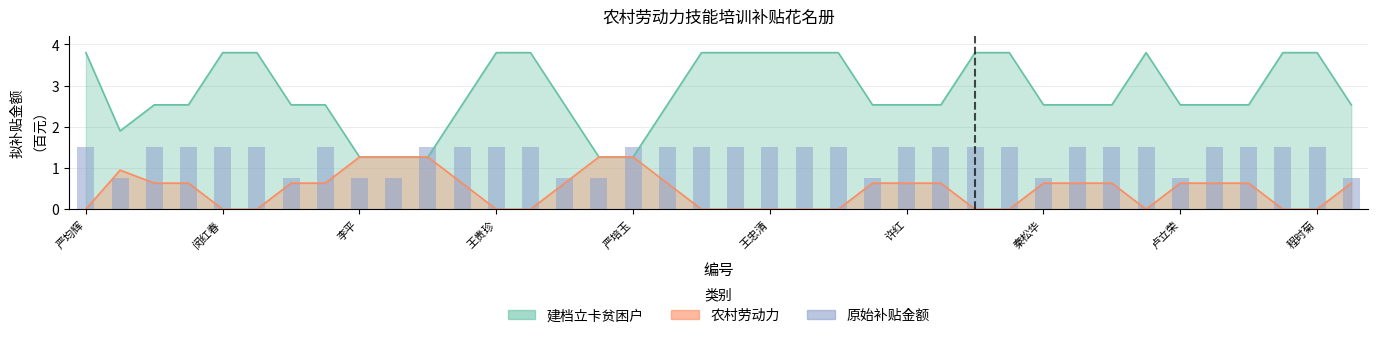

How many data points are less than 1?

10